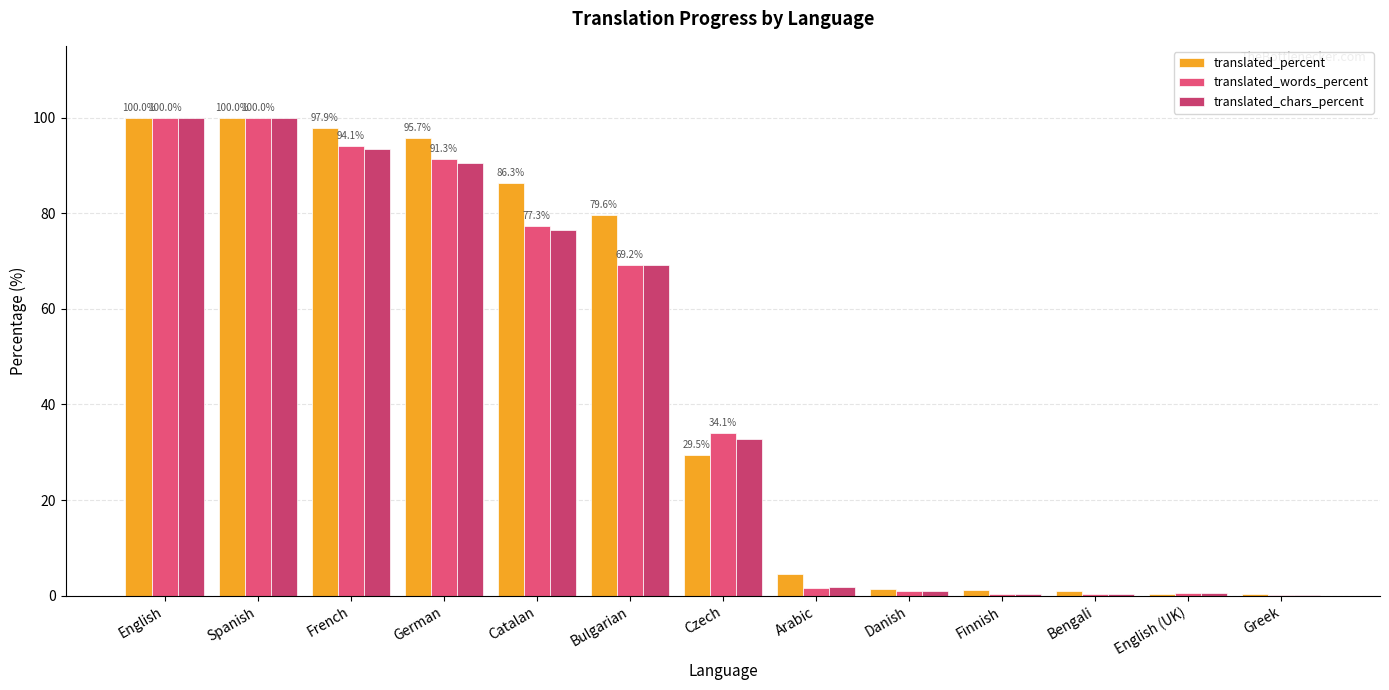

Reading left to right, extract all data points from this chart.

translated_percent: English=100.0	Spanish=100.0	French=97.9	German=95.7	Catalan=86.3	Bulgarian=79.6	Czech=29.5	Arabic=4.6	Danish=1.4	Finnish=1.2	Bengali=0.9	English (UK)=0.3	Greek=0.3
translated_words_percent: English=100.0	Spanish=100.0	French=94.1	German=91.3	Catalan=77.3	Bulgarian=69.2	Czech=34.1	Arabic=1.7	Danish=1.0	Finnish=0.3	Bengali=0.4	English (UK)=0.6	Greek=0.1
translated_chars_percent: English=100.0	Spanish=100.0	French=93.4	German=90.6	Catalan=76.4	Bulgarian=69.1	Czech=32.7	Arabic=1.8	Danish=1.0	Finnish=0.3	Bengali=0.3	English (UK)=0.5	Greek=0.1